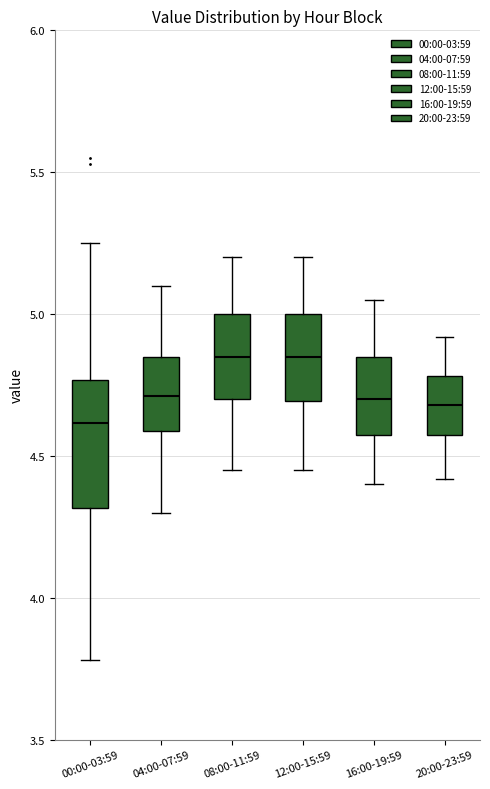

Which box has the lowest median line?

00:00-03:59